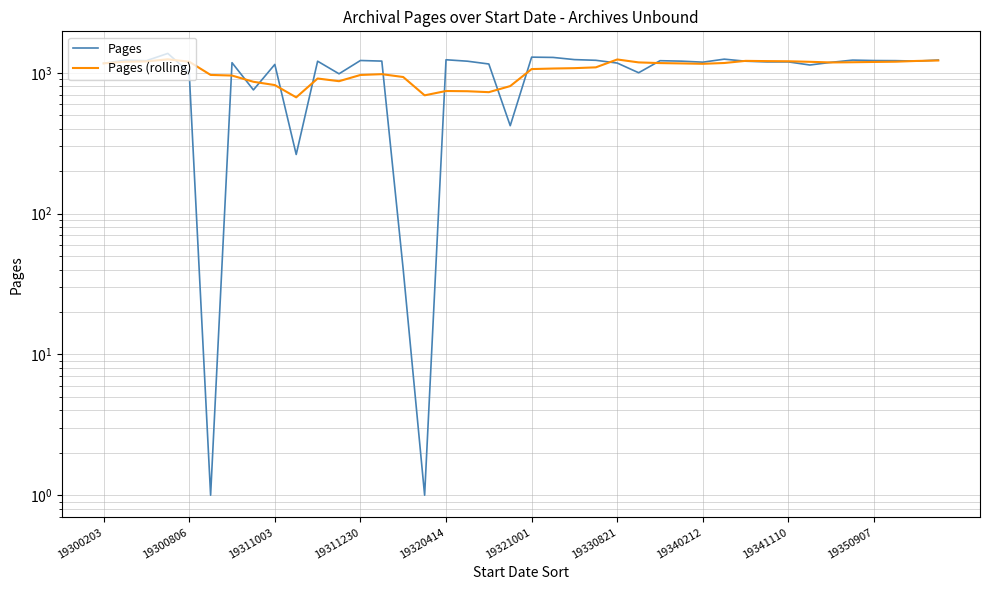

Reading left to right, transcribe all the data shown in this chart.

Pages: 1167.0	1229.0	1219.0	1373.0	1008.0	1.0	1180.0	756.0	1147.0	263.0	1209.0	984.0	1223.0	1211.0	40.0	1.0	1238.0	1209.0	1155.0	421.0	1292.0	1286.0	1241.0	1227.0	1173.0	1001.0	1219.0	1210.0	1190.0	1250.0	1209.0	1195.0	1195.0	1136.0	1187.0	1231.0	1222.0	1220.0	1211.0	1232.0
Pages (rolling): 1167.0	1198.0	1205.0	1247.0	1199.2	966.0	956.2	863.6	818.4	669.4	911.0	871.8	965.2	978.0	933.4	691.8	742.6	739.8	728.6	804.8	1063.0	1072.6	1079.0	1093.4	1243.8	1185.6	1172.2	1166.0	1158.6	1174.0	1215.6	1210.8	1207.8	1197.0	1184.4	1188.8	1194.2	1199.2	1214.2	1223.2